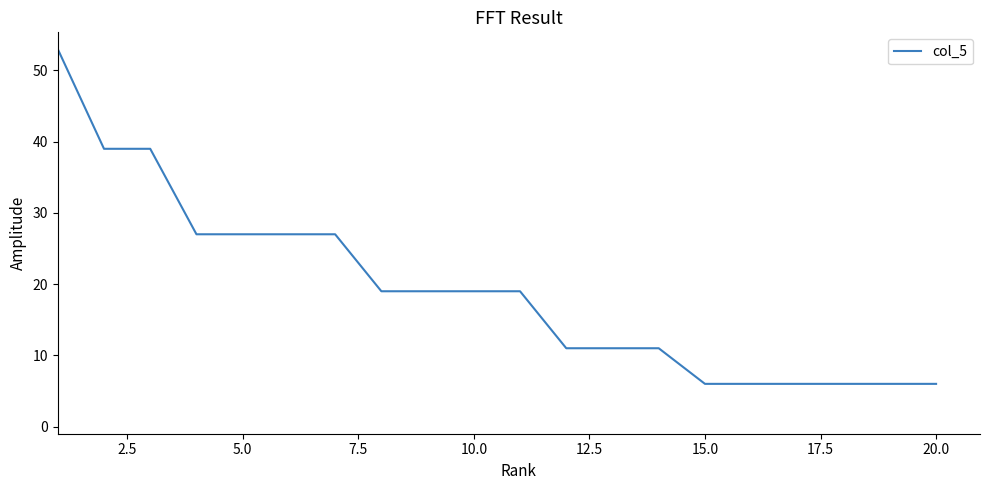

What is the difference between the maximum and minimum values?

47